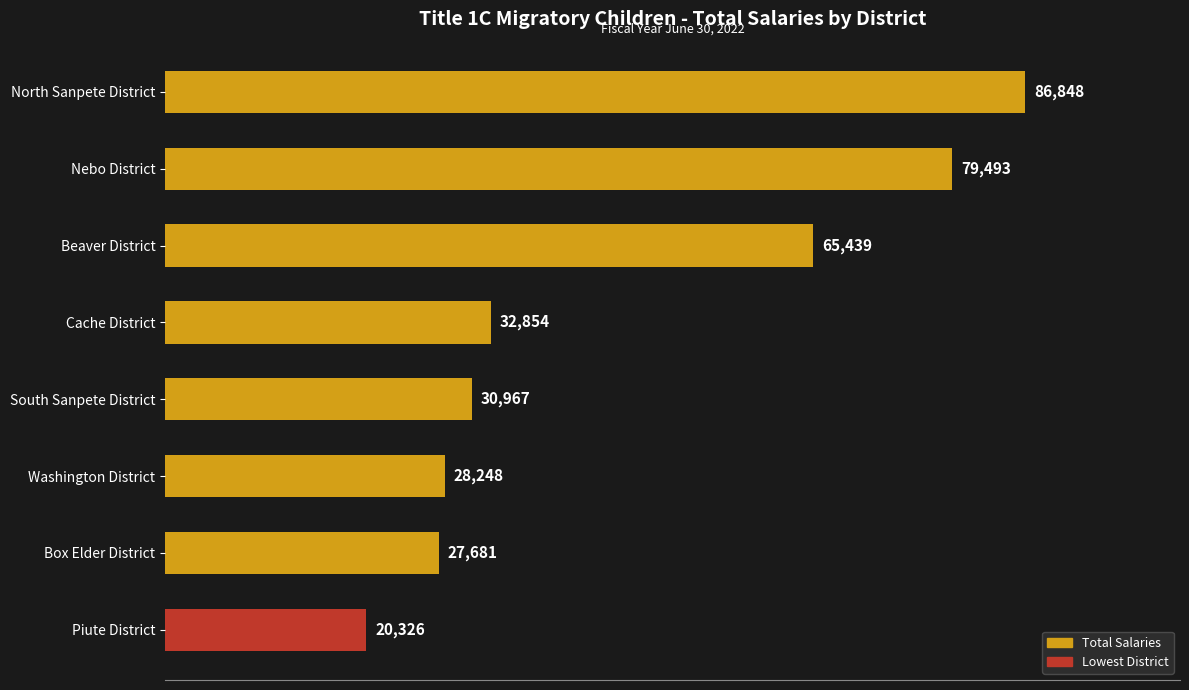

How many data points does each series have?

8